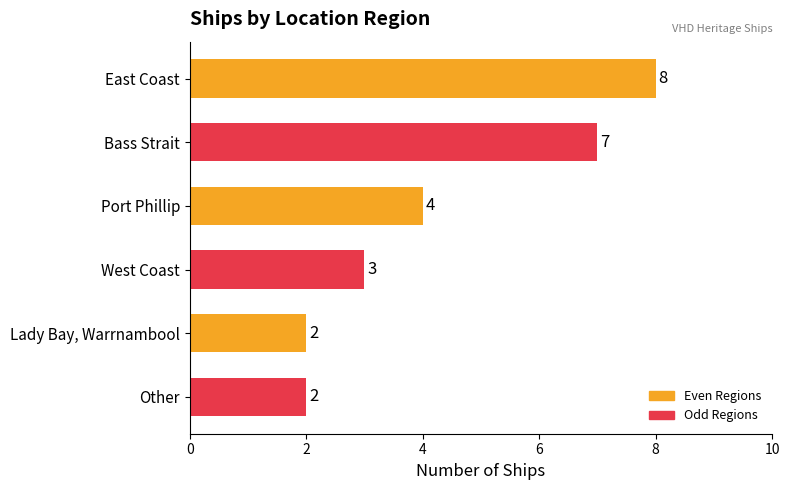

What is the difference between the second highest and second lowest values?

5